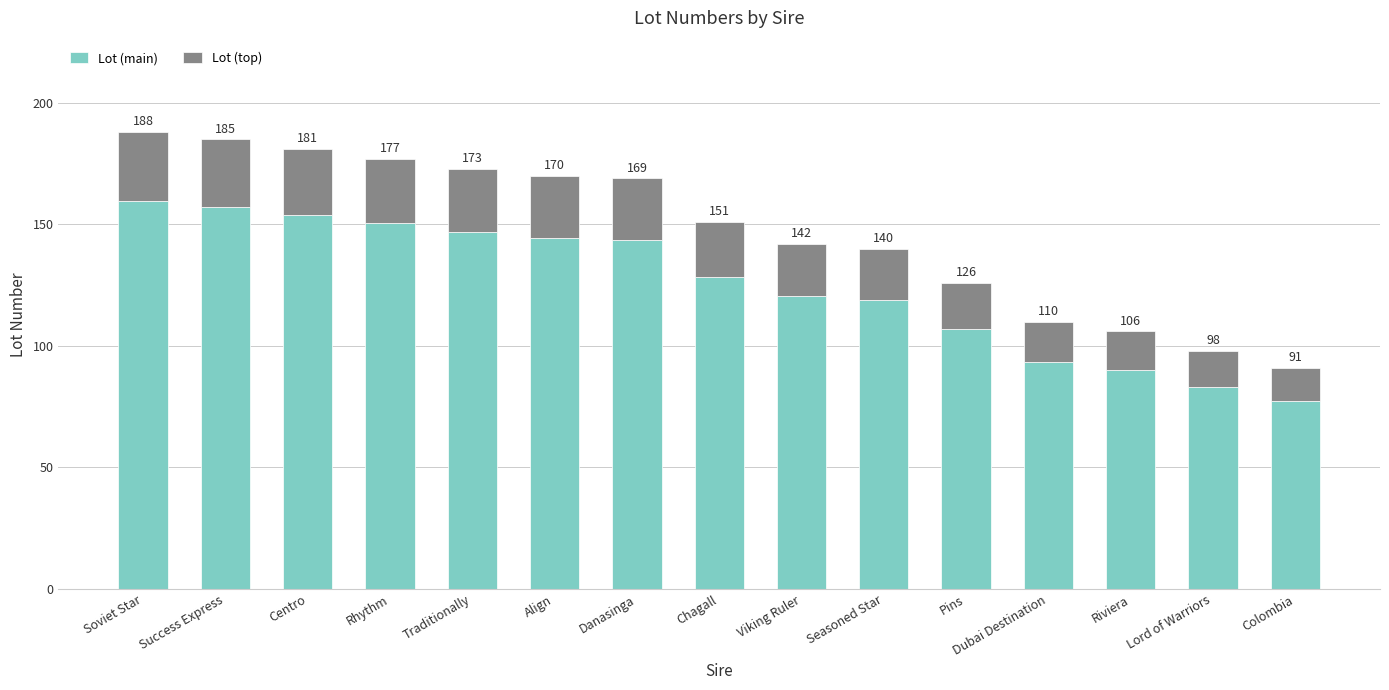

Is it true that Lot (top) equals 26.6 at Rhythm?

True